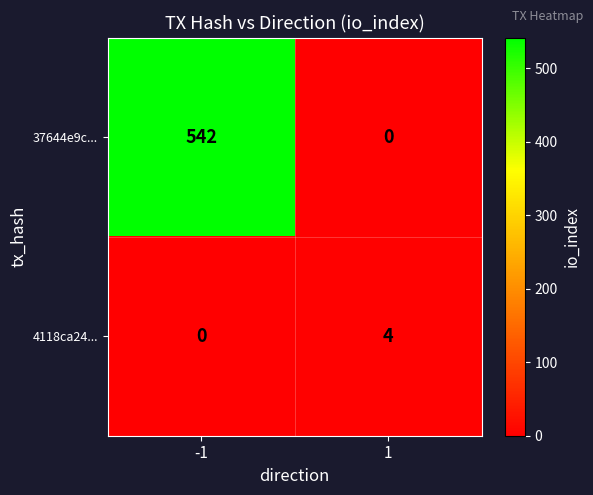

What is the total value across all series at 1?

4